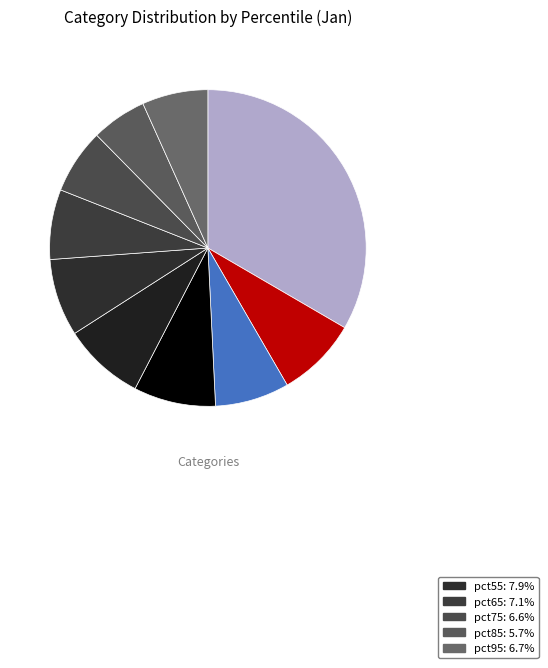

Count the number of slices in the pie.

10